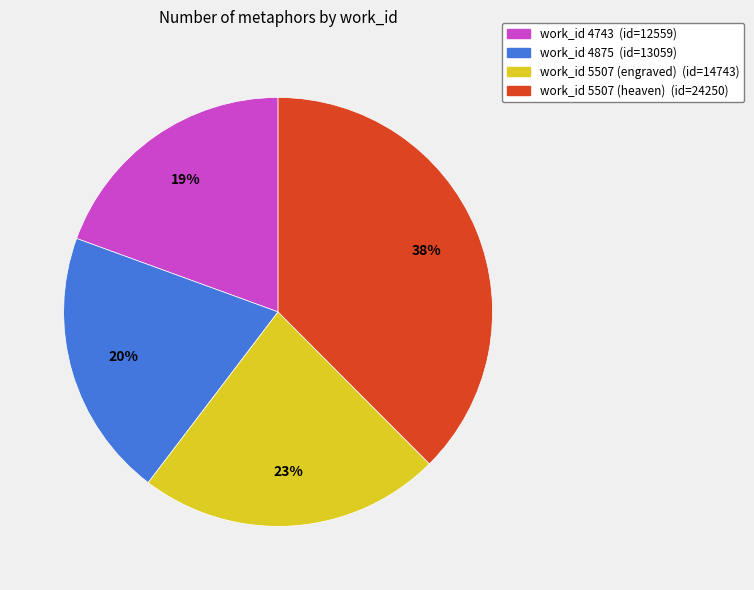

Is there any slice that represents more than half of the pie?

No